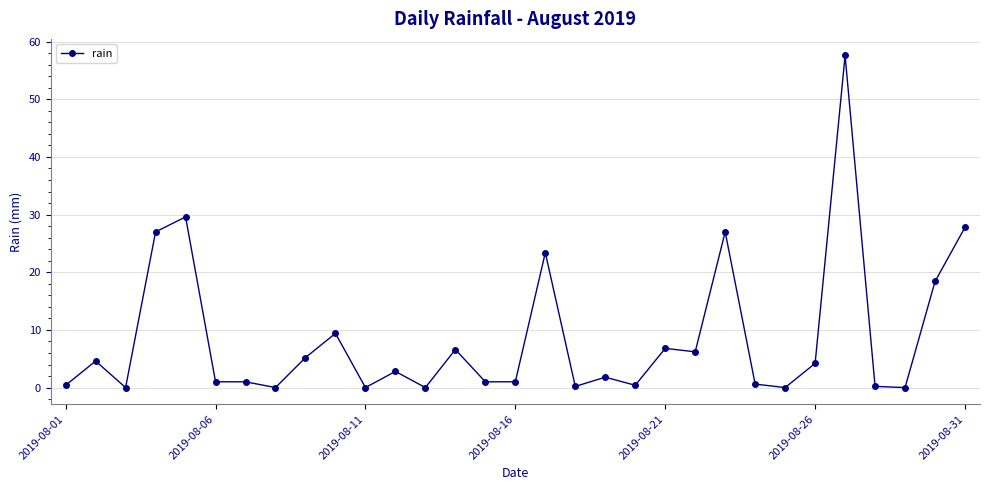

What is the greatest value displayed?

57.6